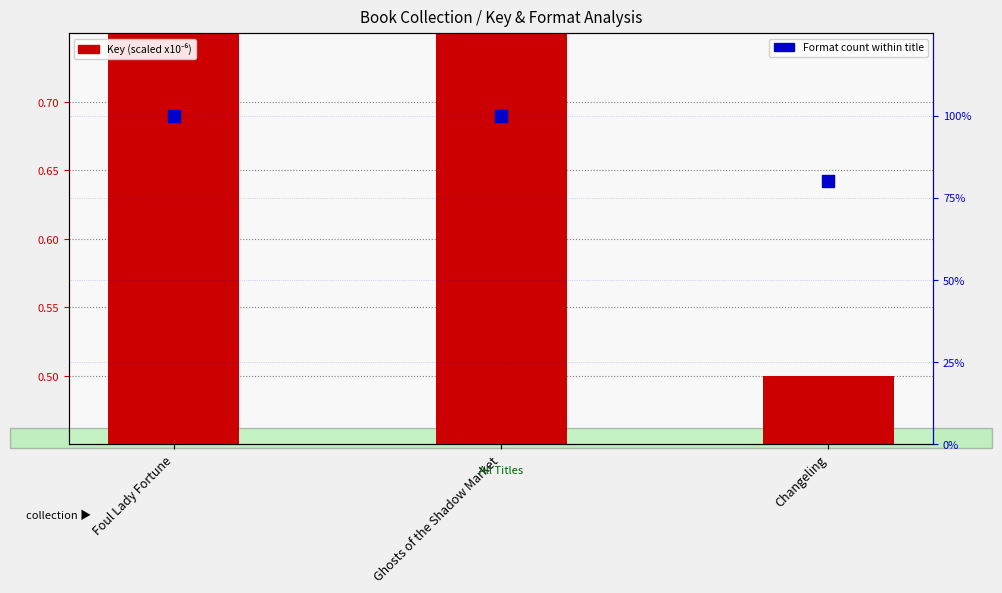

Is the value of Format count (pct) at Ghosts of the Shadow Market greater than the value of Key (scaled) at Foul Lady Fortune?

Yes